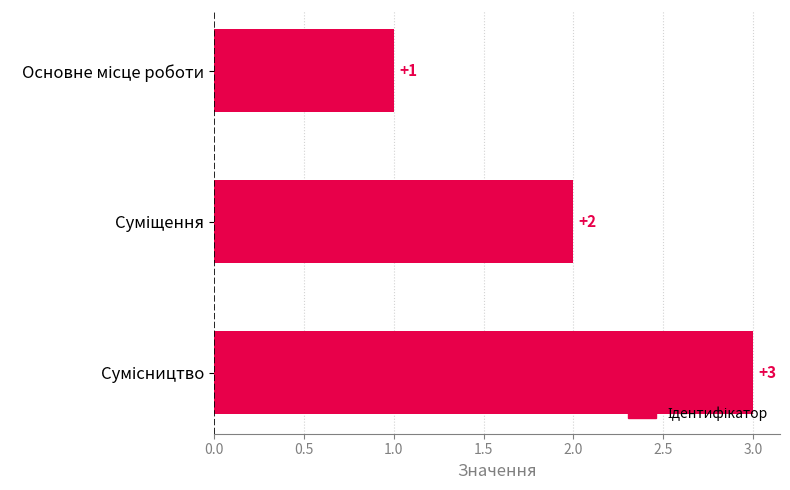

What is the difference between the second highest and minimum values?

1